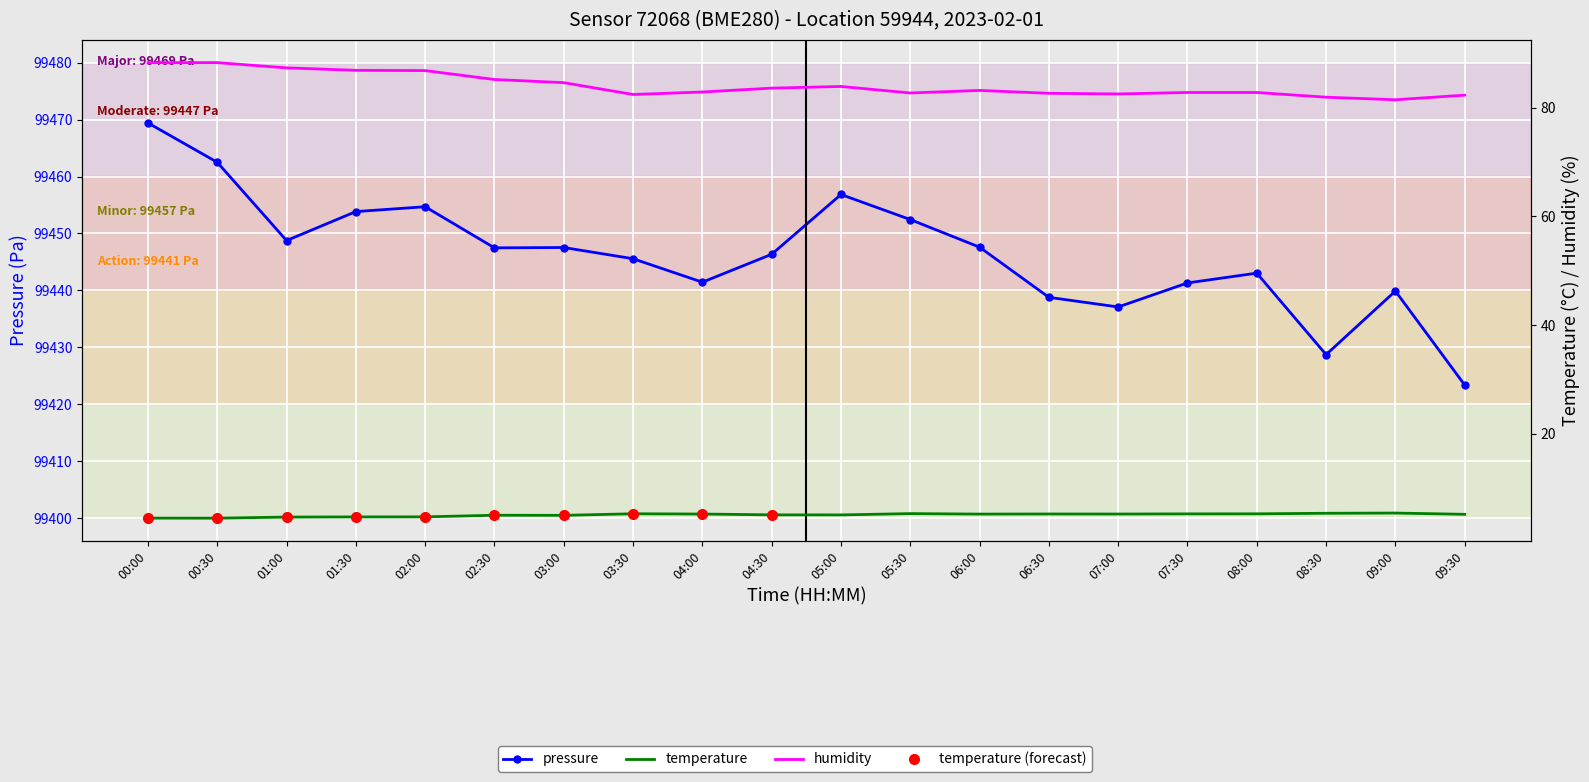

What is the spread (max minus min) of values at 05:30?

99447.2